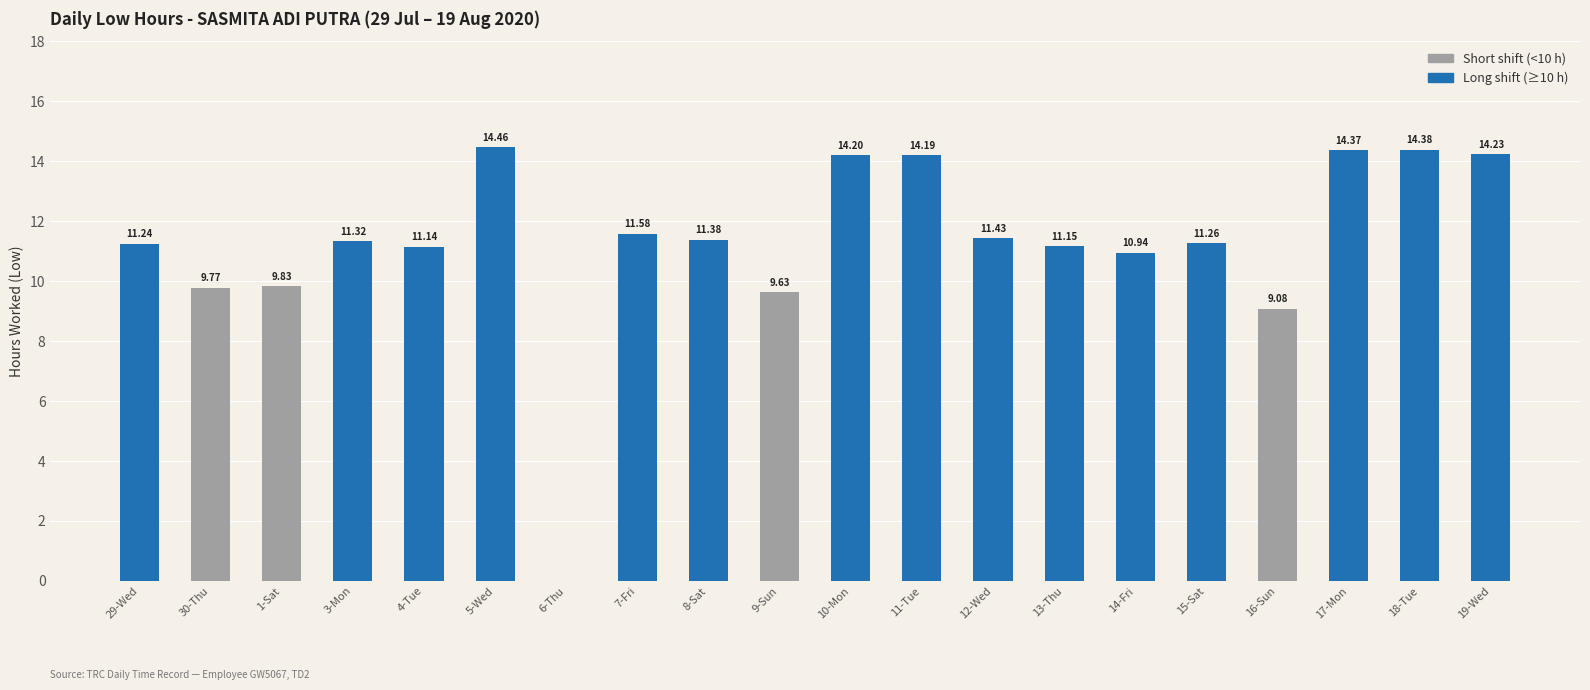

The Short shift (<10 h) series shows 0.0 at 17-Mon. True or false?

True